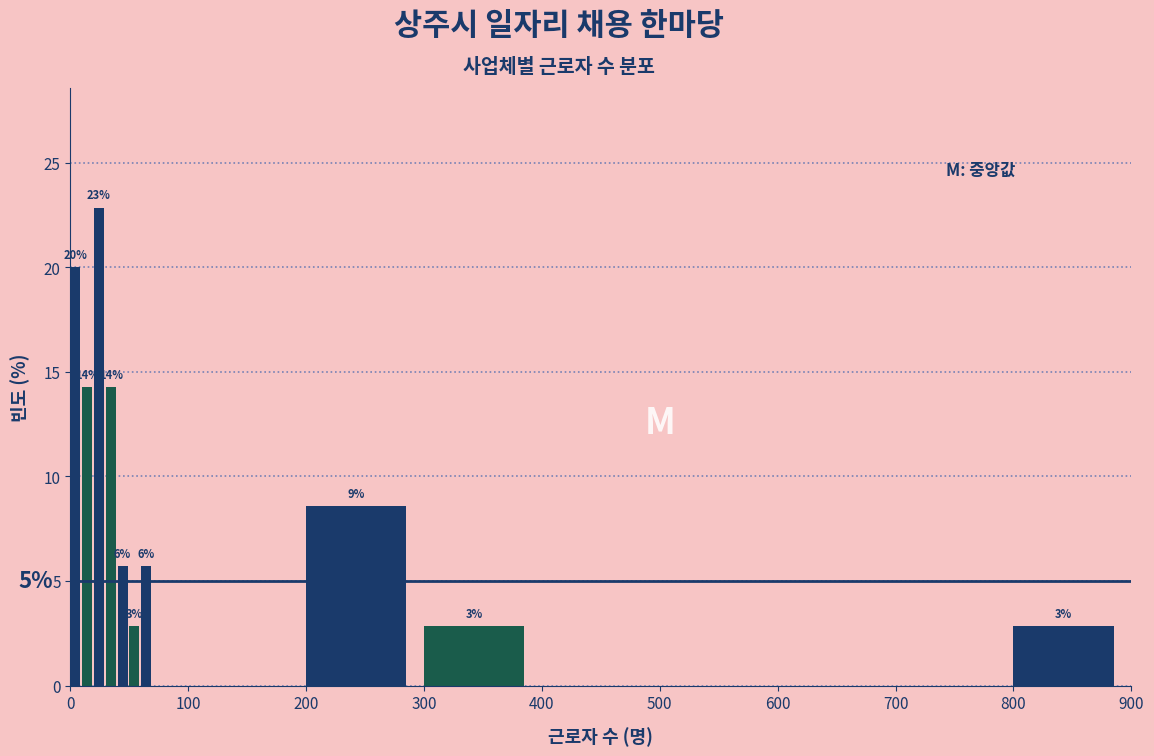

Around what value on the x-axis is the tallest bar? Give the approximate position of its centre, as read against the axis.

20